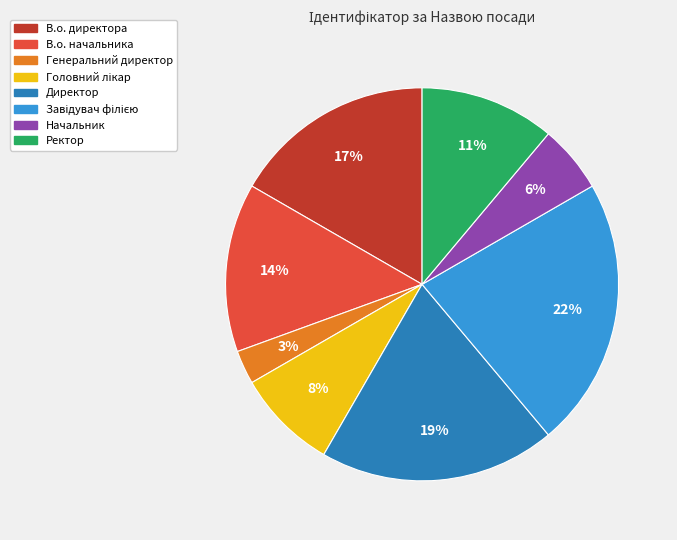

What percentage is the Начальник slice, to the nearest percent?

6%